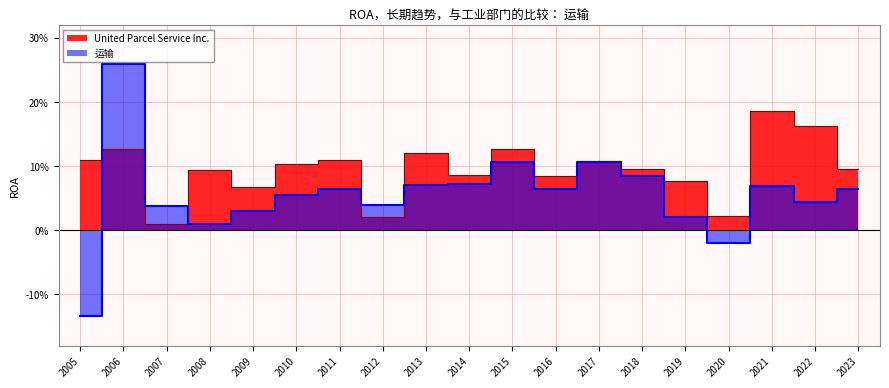

Reading right to left, transcribe all the data shown in this chart.

United Parcel Service Inc.: 2005=0.1	2006=0.1	2007=0.0	2008=0.1	2009=0.1	2010=0.1	2011=0.1	2012=0.0	2013=0.1	2014=0.1	2015=0.1	2016=0.1	2017=0.1	2018=0.1	2019=0.1	2020=0.0	2021=0.2	2022=0.2	2023=0.1
运输: 2005=-0.1	2006=0.3	2007=0.0	2008=0.0	2009=0.0	2010=0.1	2011=0.1	2012=0.0	2013=0.1	2014=0.1	2015=0.1	2016=0.1	2017=0.1	2018=0.1	2019=0.0	2020=-0.0	2021=0.1	2022=0.0	2023=0.1